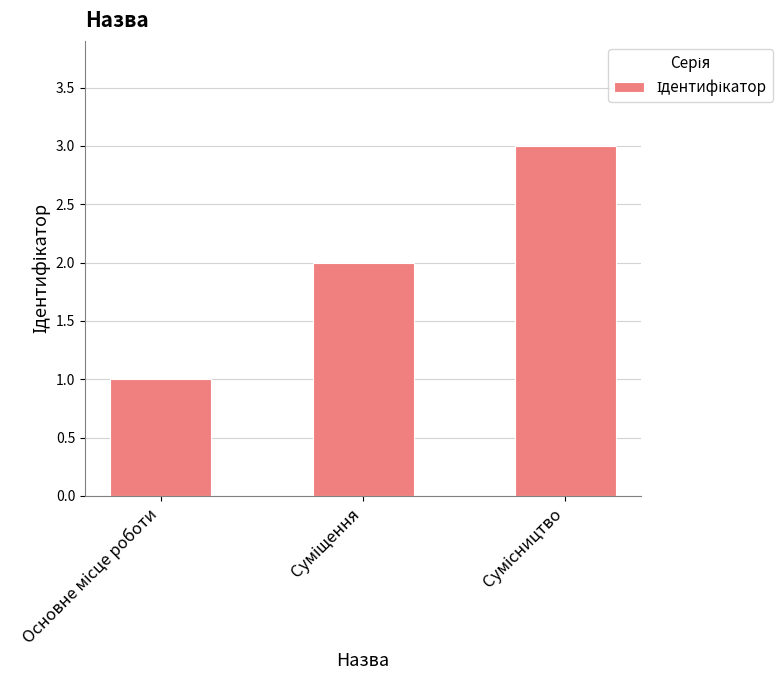

What is the value of the 3rd bar from the left?

3